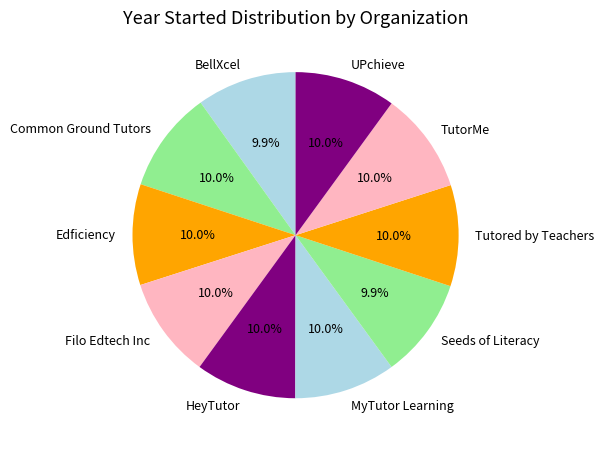

Approximately how many times larger is the value at TutorMe compared to Common Ground Tutors?

1.0